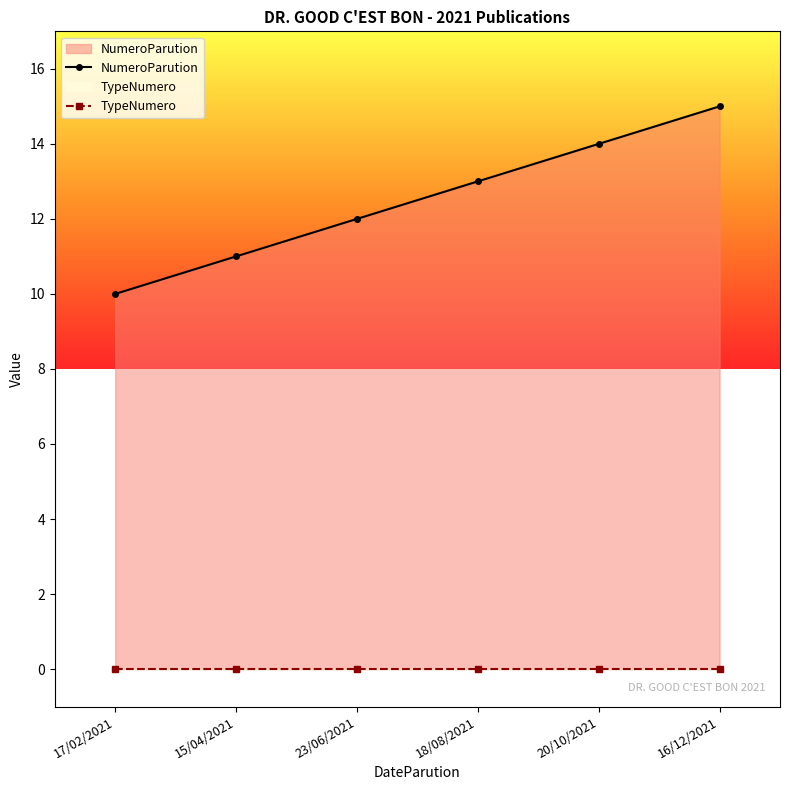

True or false: TypeNumero and NumeroParution cross at least once.

False